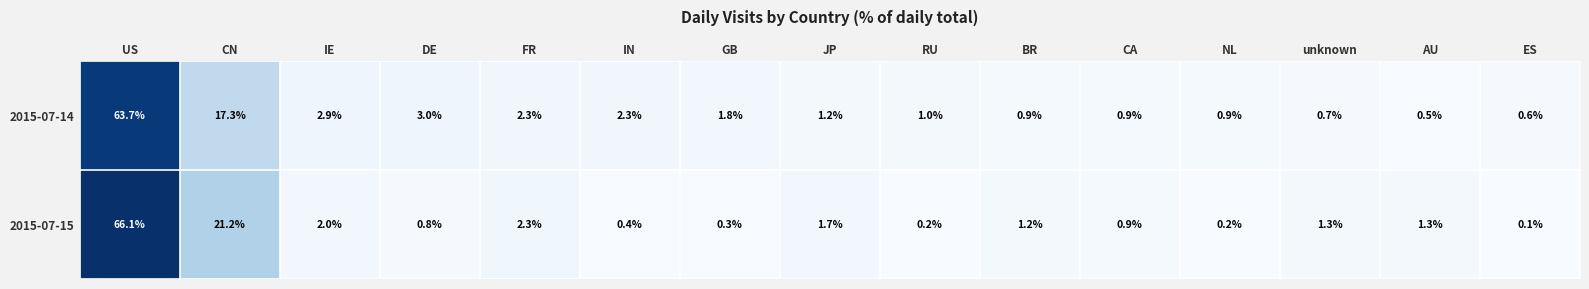

The 2015-07-14 series shows 0.5 at AU. True or false?

True